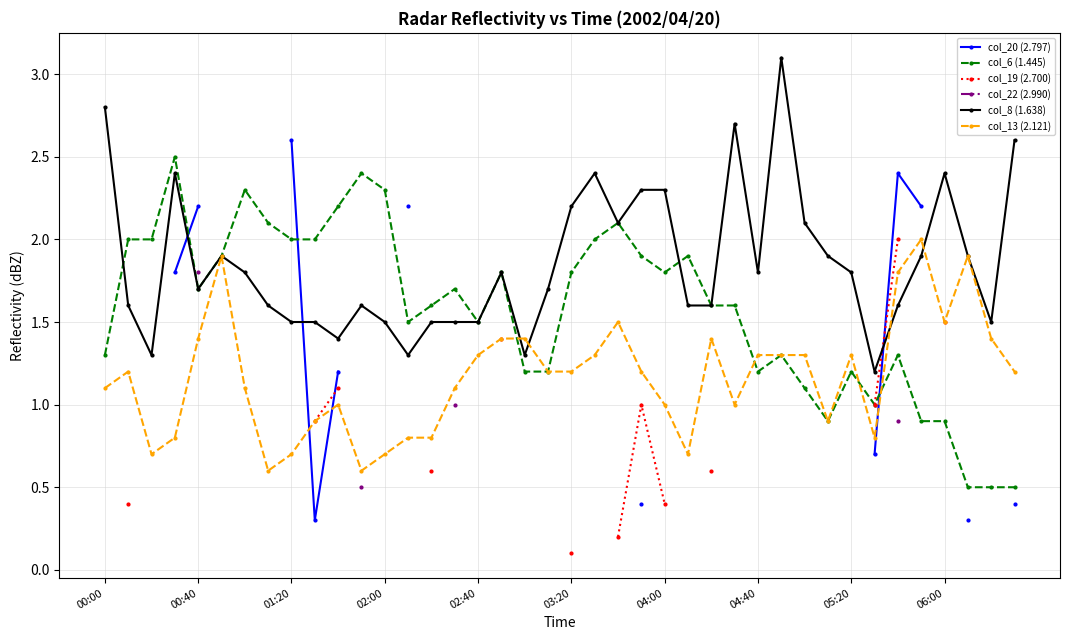

In col_20 (2.797), how many points are higher than both neighbors (excluding endpoints)?

1